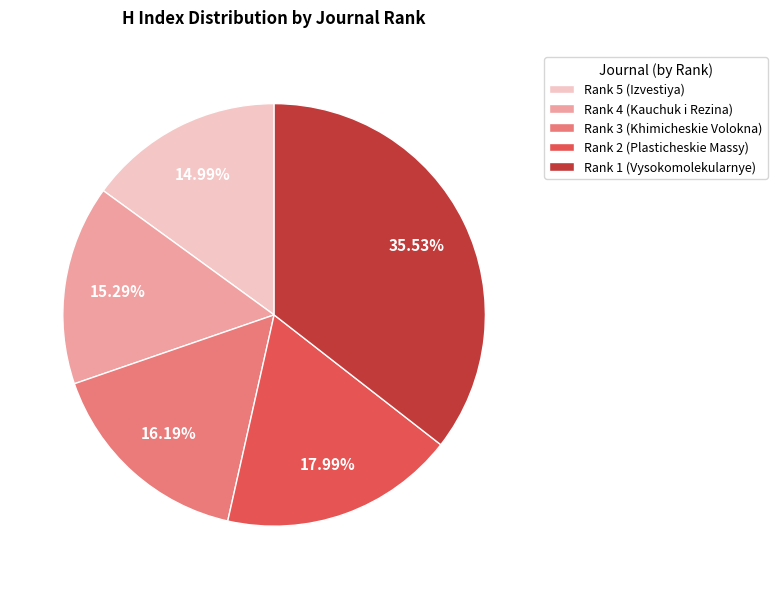

Which has a higher value, Rank 1 (Vysokomolekularnye) or Rank 5 (Izvestiya)?

Rank 1 (Vysokomolekularnye)